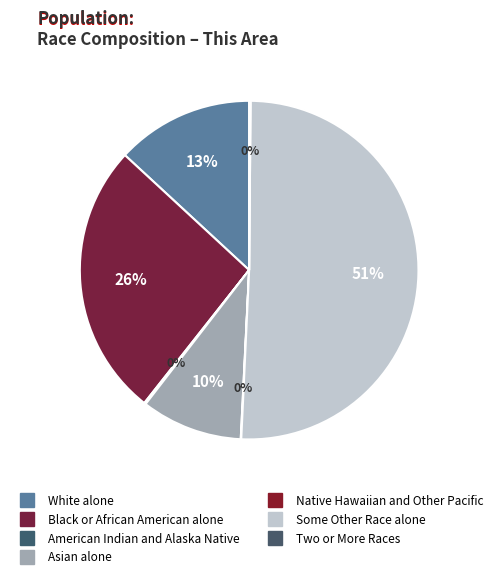

True or false: American Indian and Alaska Native accounts for 0% of the total.

True